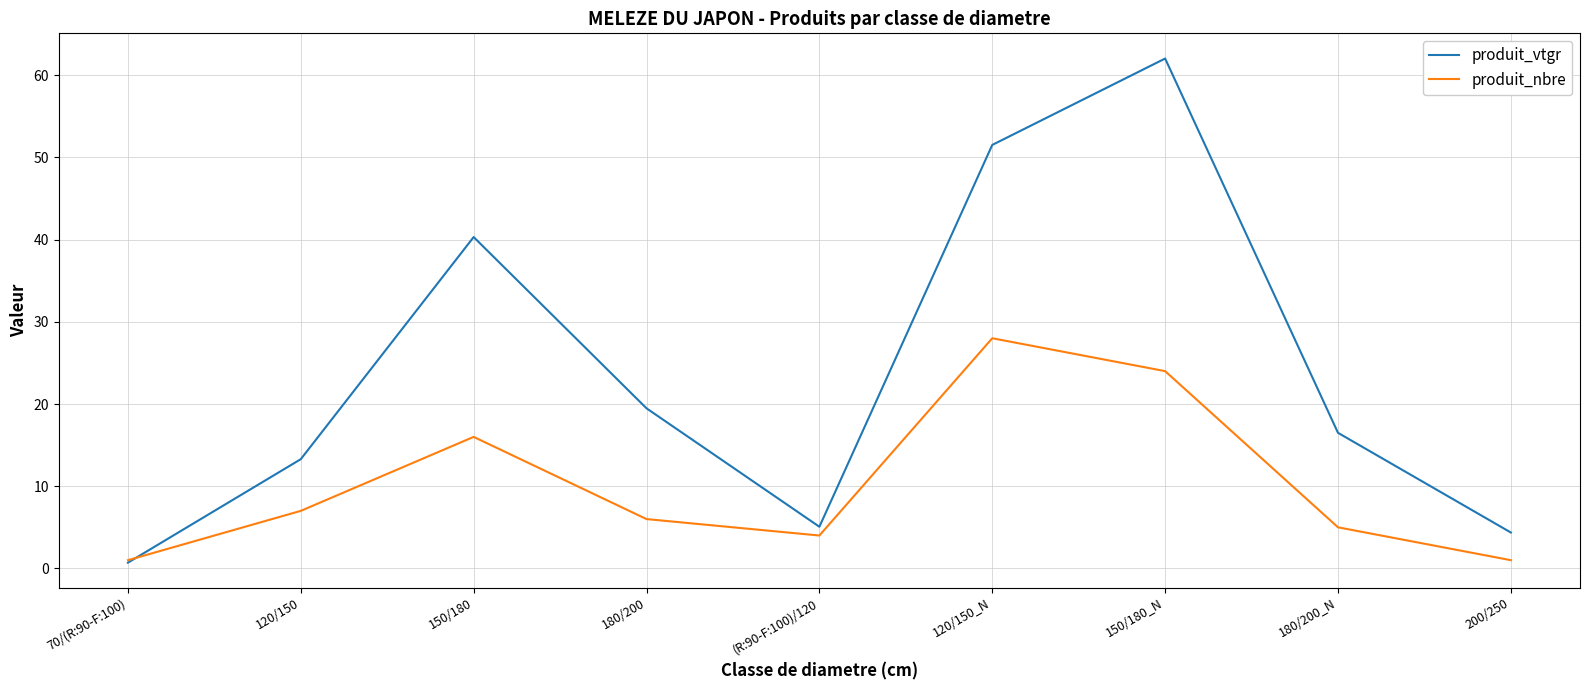

What is the lowest value of the produit_nbre series?

1.0